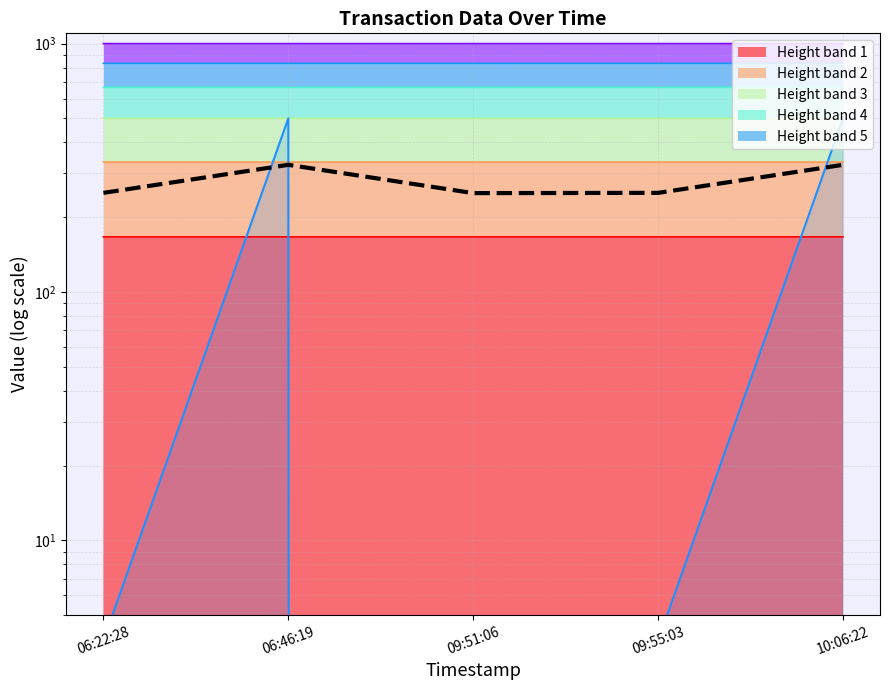

At which category does the chart reach its peak across all series?

06:46:19